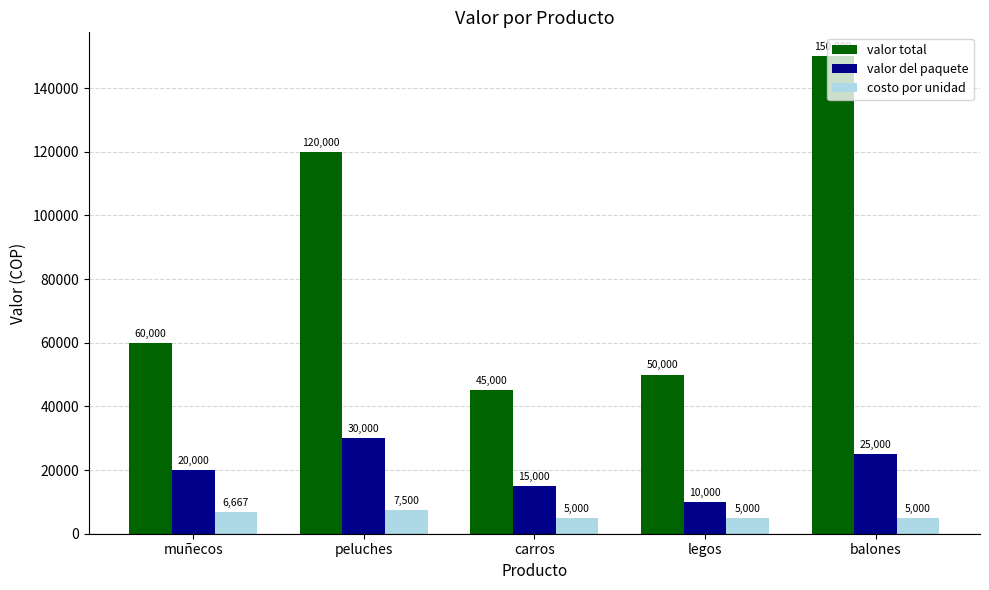

What is the value of the valor del paquete bar at the 1st from the left?

20000.0